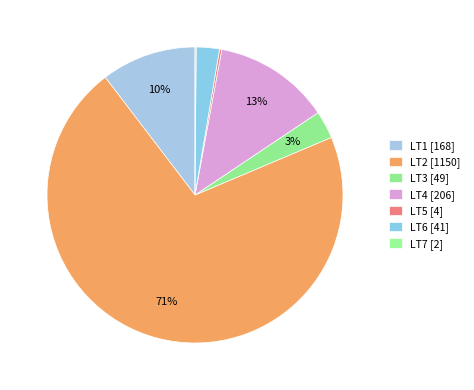

To the nearest percent, what is the combined percentage of LT4 and LT3?

16%